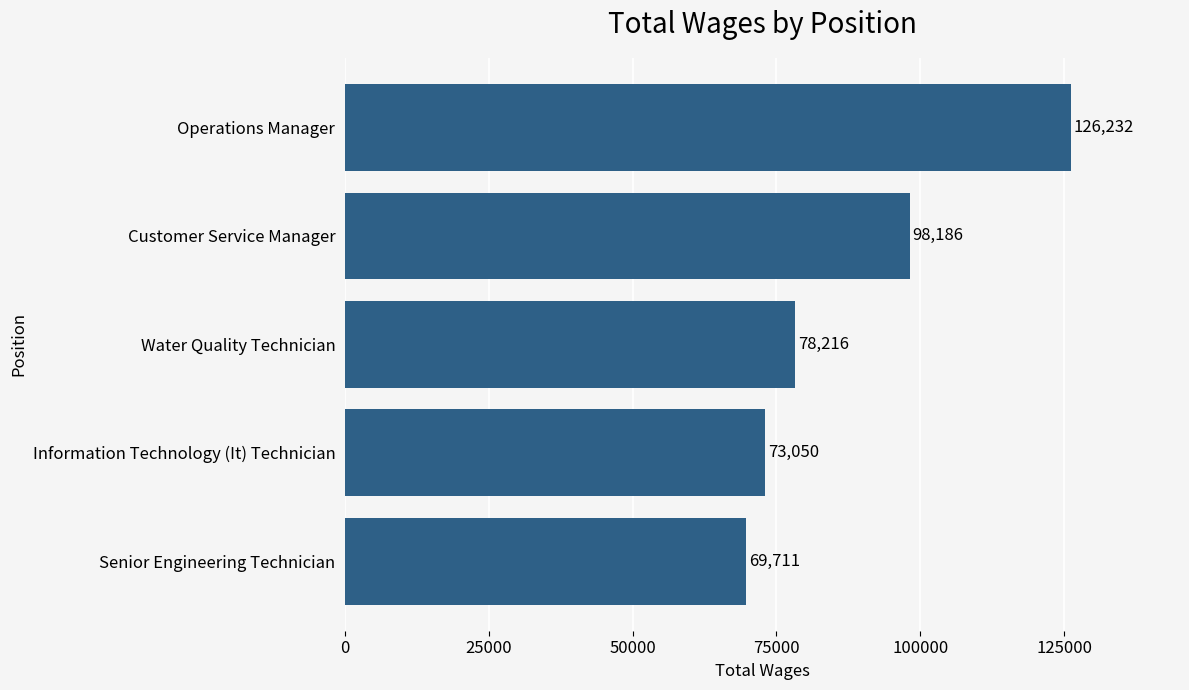

Is it true that the value at Operations Manager is 194779?

False